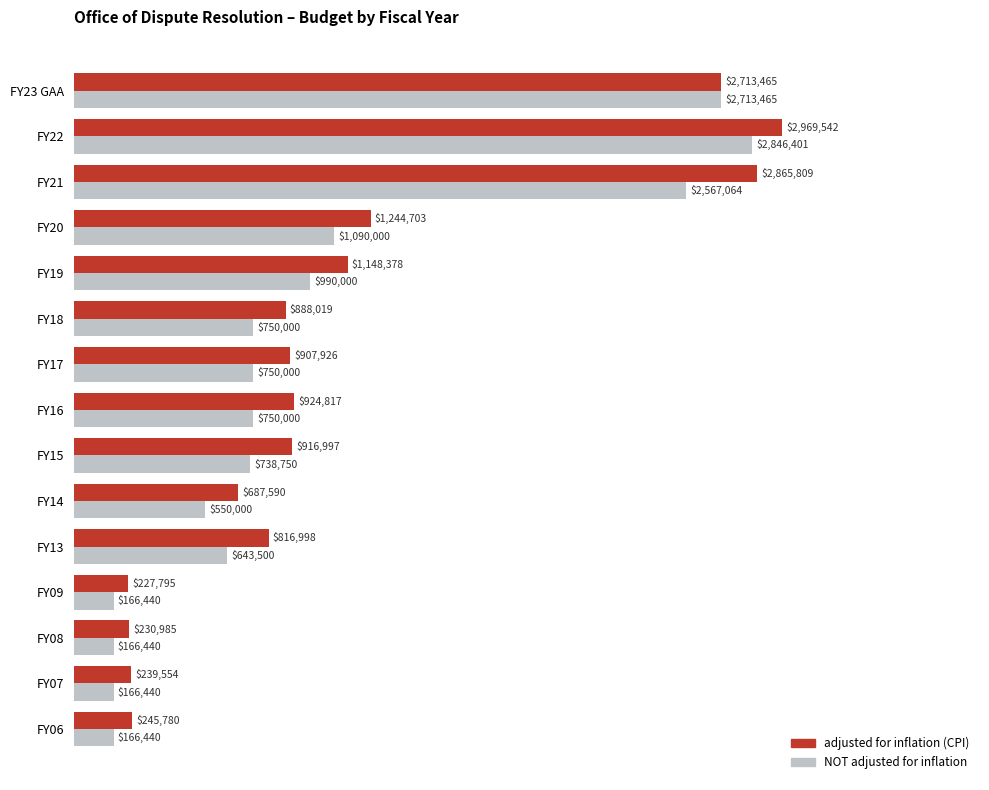

Which series has the largest total across all categories?

adjusted for inflation (CPI)